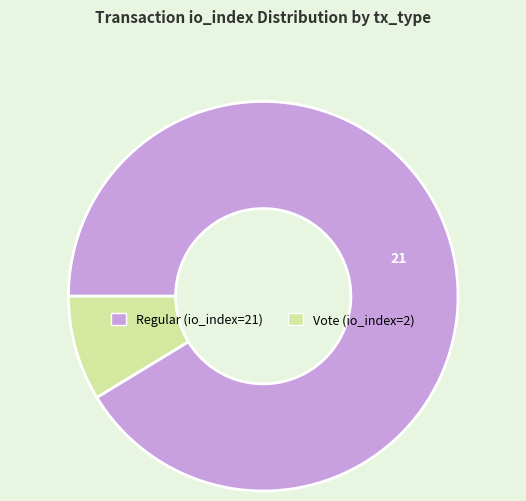

Does Vote (io_index=2) represent more than half of the total?

No